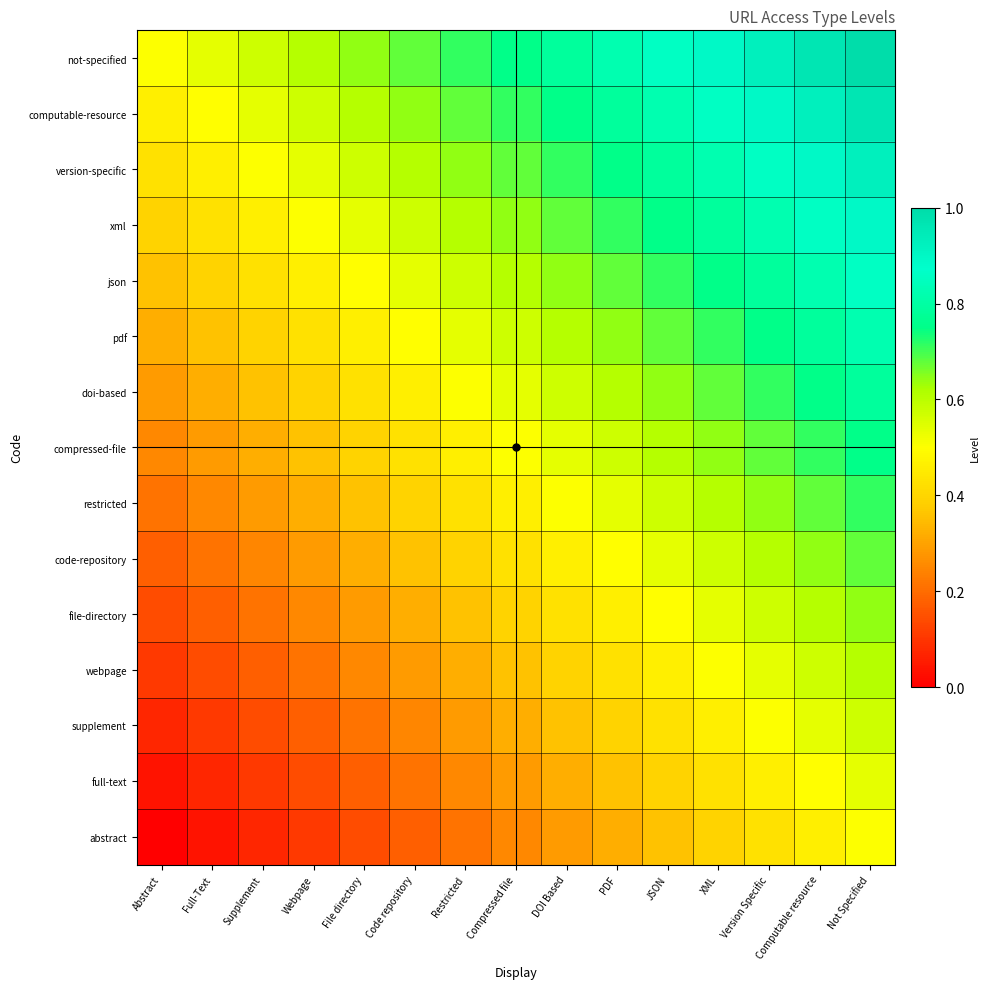

At Computable resource, list the series in order from smallest to largest.

abstract, full-text, supplement, webpage, file-directory, code-repository, restricted, compressed-file, doi-based, pdf, json, xml, version-specific, computable-resource, not-specified